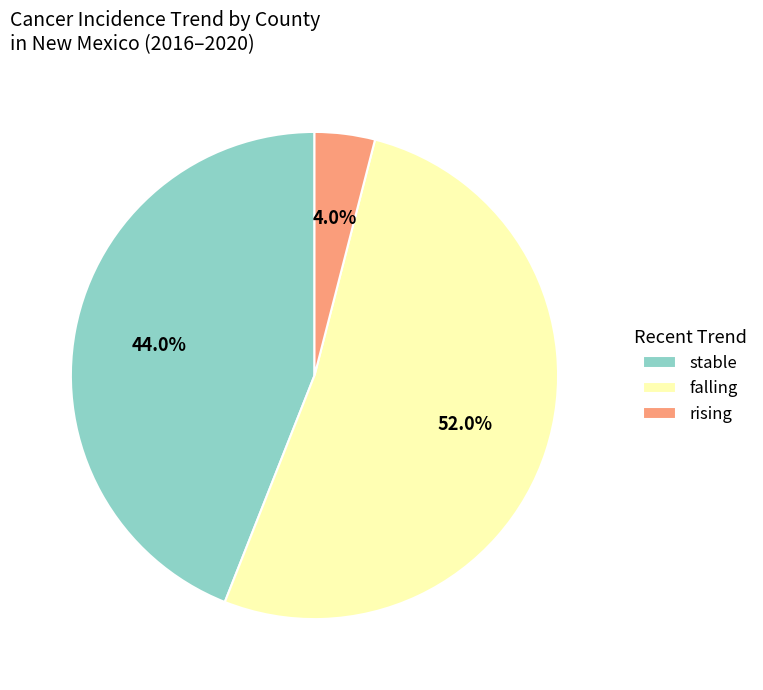

Between falling and rising, which is larger?

falling